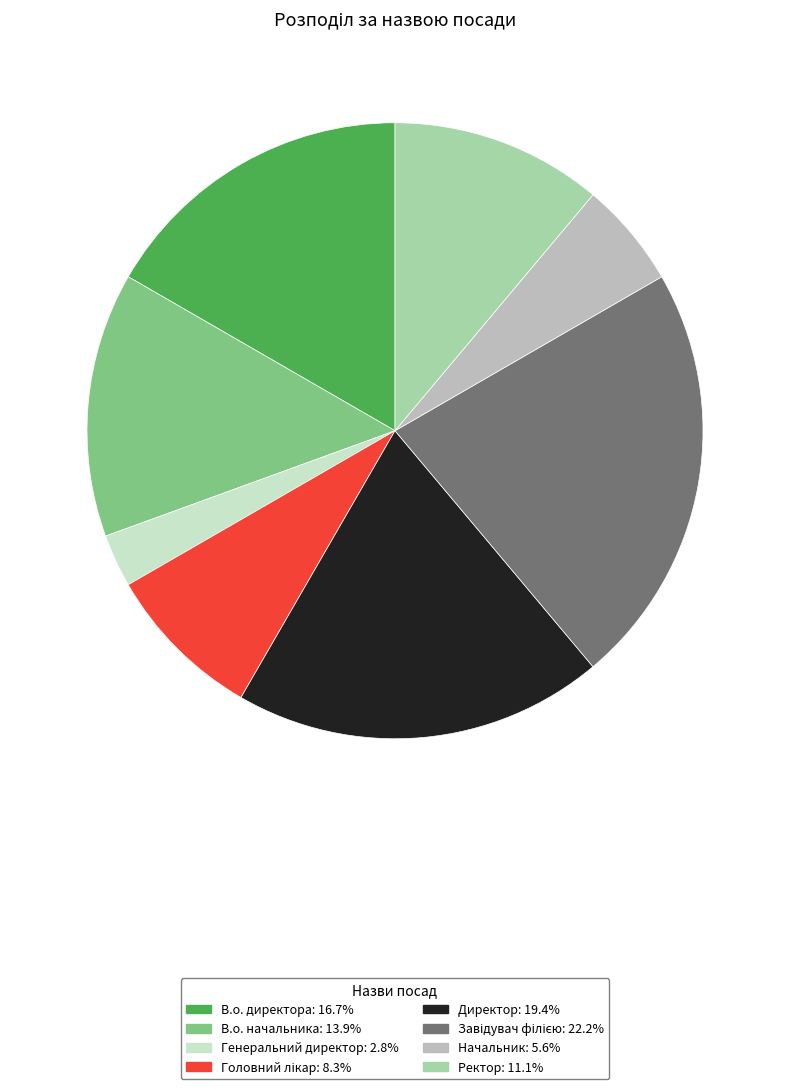

How many segments does this pie chart have?

8